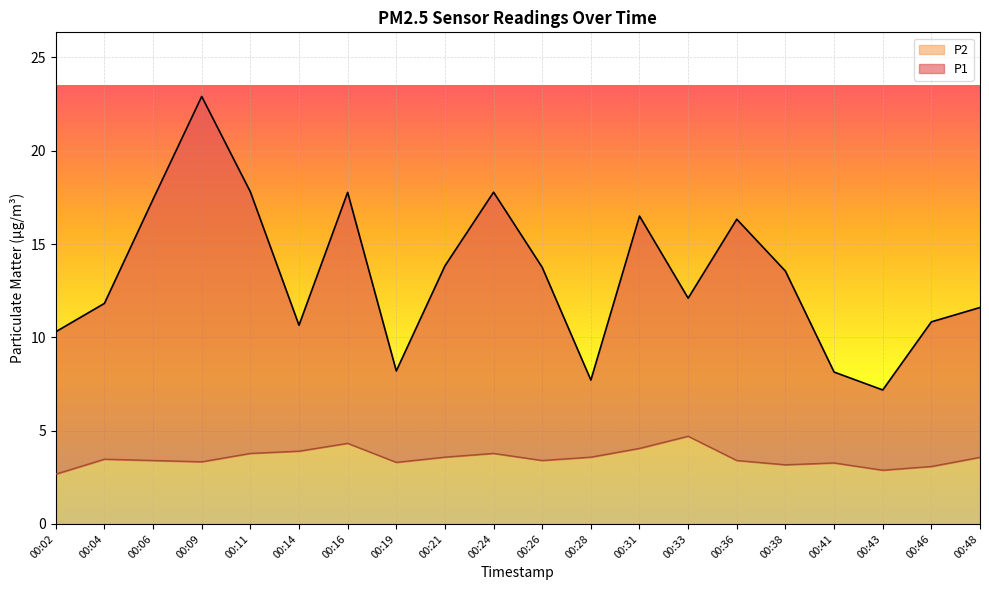

Reading left to right, transcribe all the data shown in this chart.

P1: 00:02=10.3	00:04=11.8	00:06=17.4	00:09=22.9	00:11=17.8	00:14=10.7	00:16=17.8	00:19=8.2	00:21=13.8	00:24=17.8	00:26=13.8	00:28=7.7	00:31=16.5	00:33=12.1	00:36=16.3	00:38=13.6	00:41=8.1	00:43=7.2	00:46=10.8	00:48=11.6
P2: 00:02=2.7	00:04=3.5	00:06=3.4	00:09=3.3	00:11=3.8	00:14=3.9	00:16=4.3	00:19=3.3	00:21=3.6	00:24=3.8	00:26=3.4	00:28=3.6	00:31=4.0	00:33=4.7	00:36=3.4	00:38=3.2	00:41=3.3	00:43=2.9	00:46=3.1	00:48=3.6